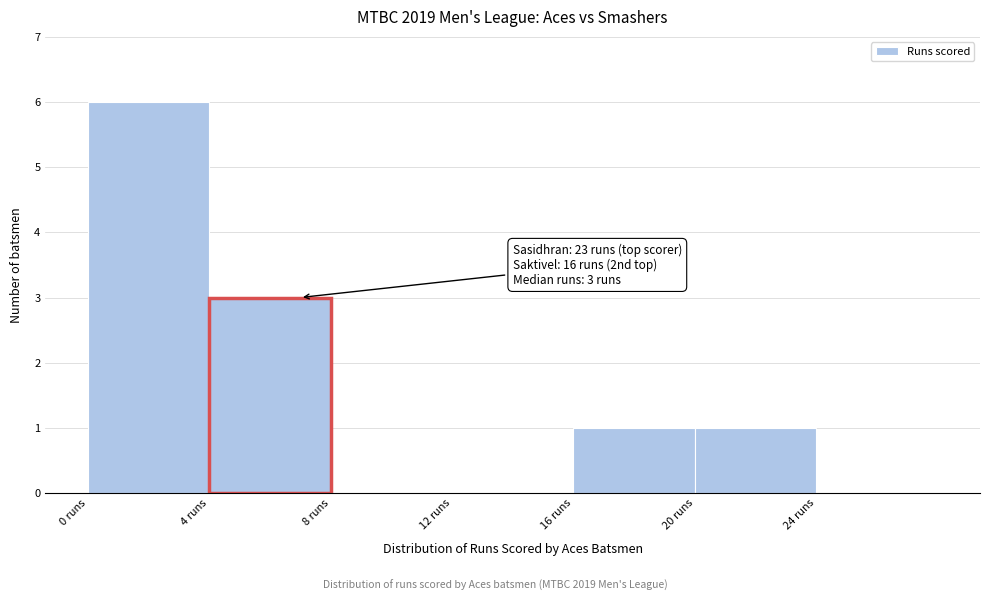

Over which range of the x-axis is the bar tallest?

0 to 4